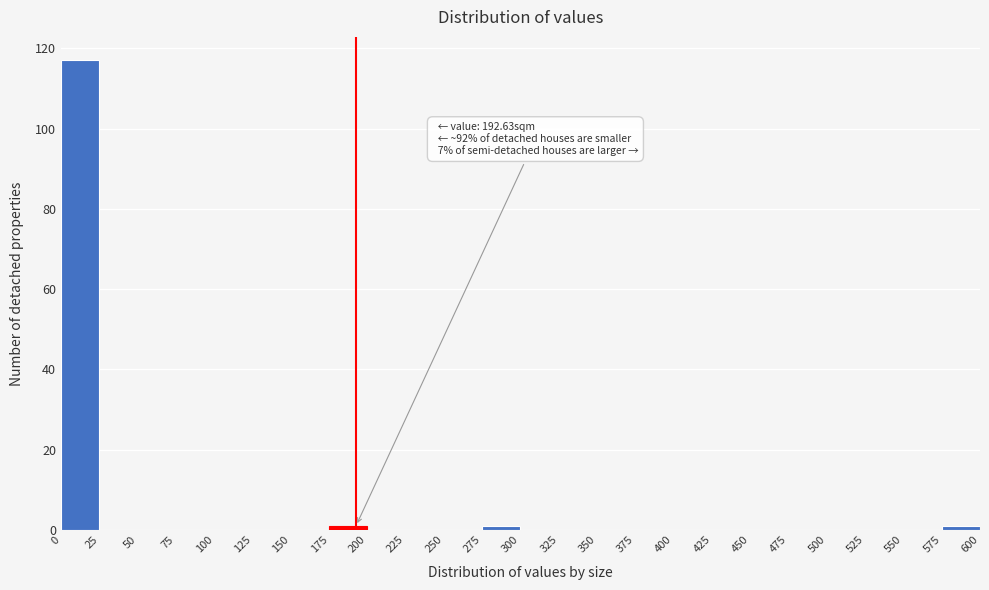

Which range on the x-axis has the tallest bar?

0 to 25